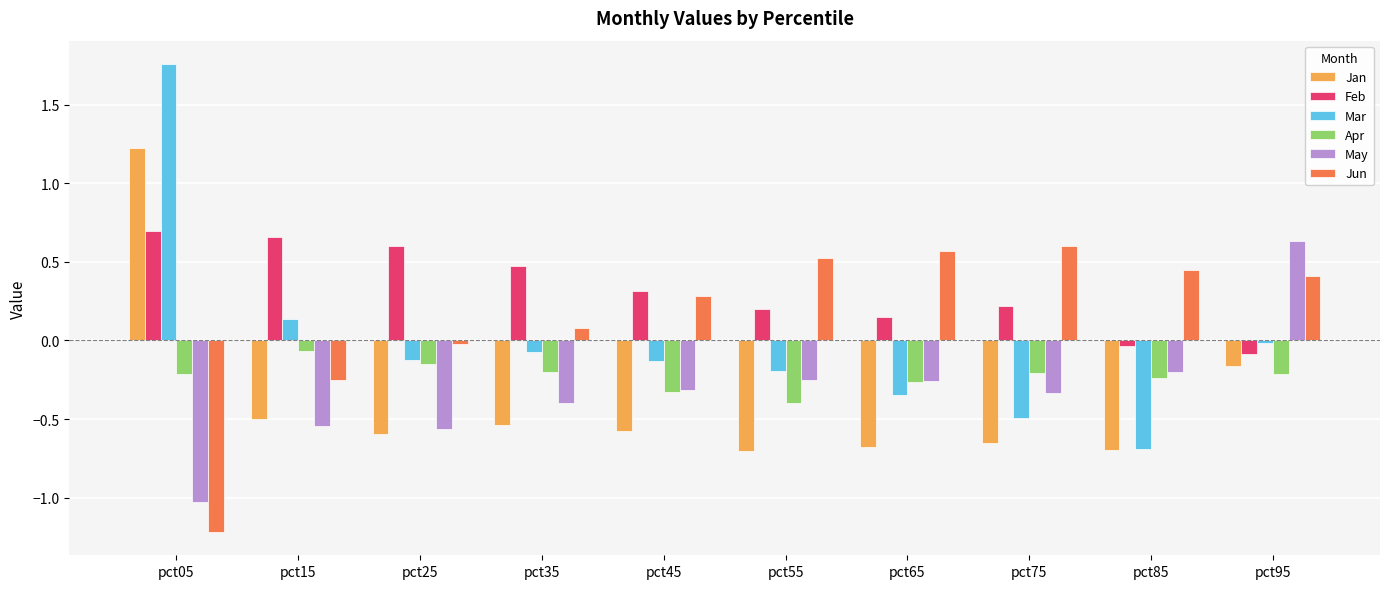

What is the total value across all series at pct95?

0.6